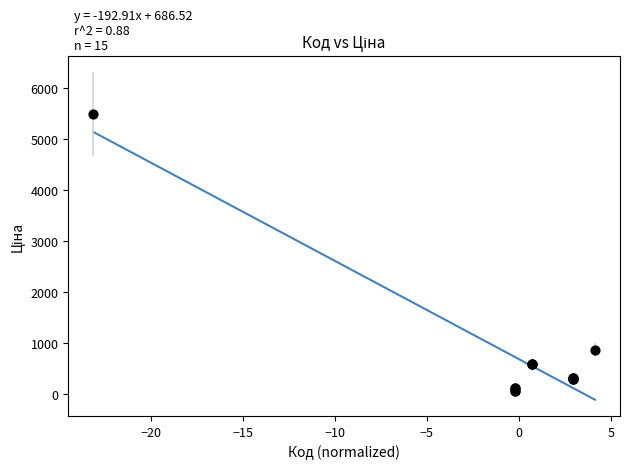

What Y value in the scatter plot is closest to 2776?

868.0